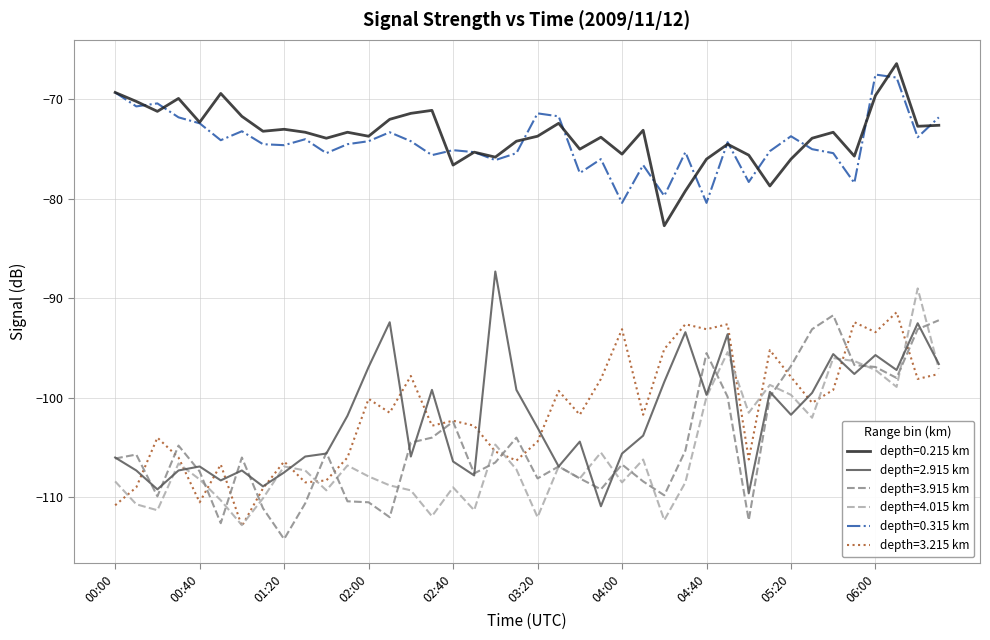

What is the greatest value displayed?

-66.4